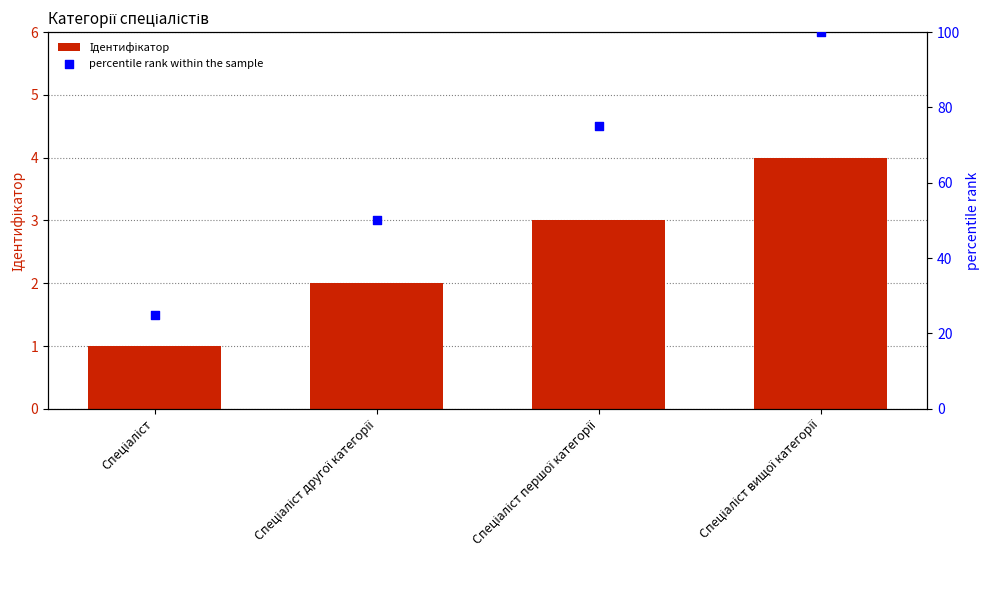

Which series has the largest total across all categories?

percentile rank within the sample